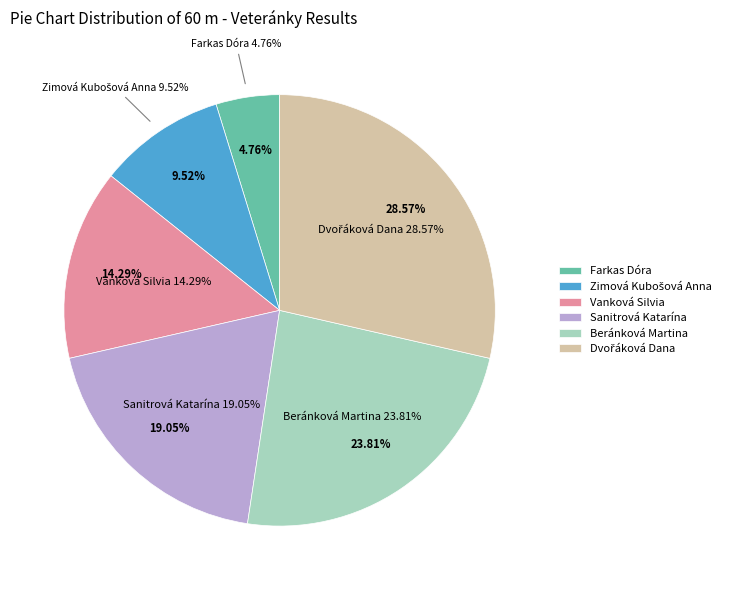

To the nearest percent, what is the difference between the largest and smallest slice percentages?

24%